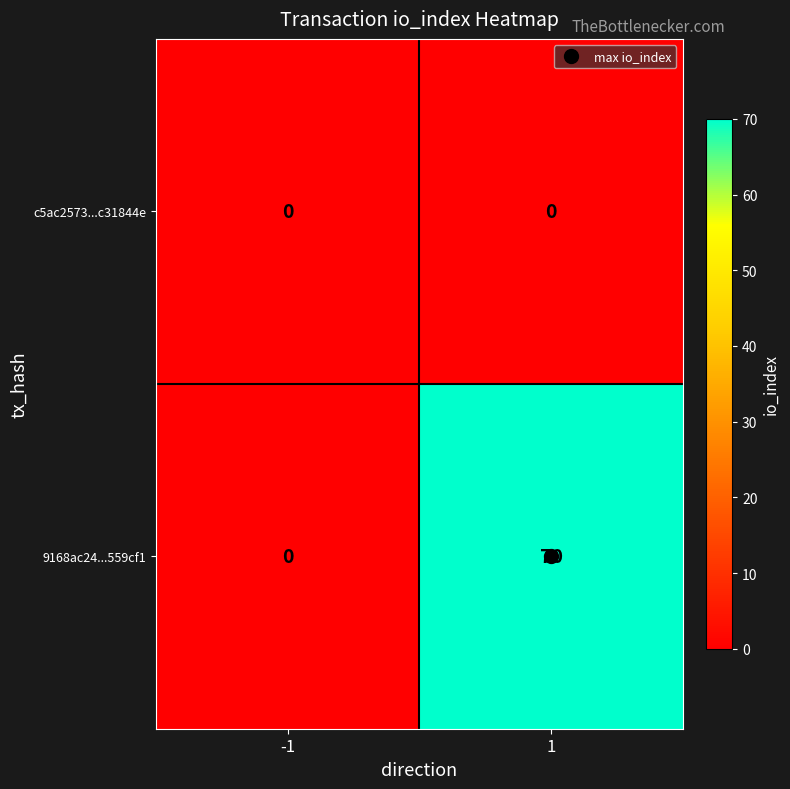

Between -1 and 1, which series saw the biggest shift?

9168ac24...559cf1